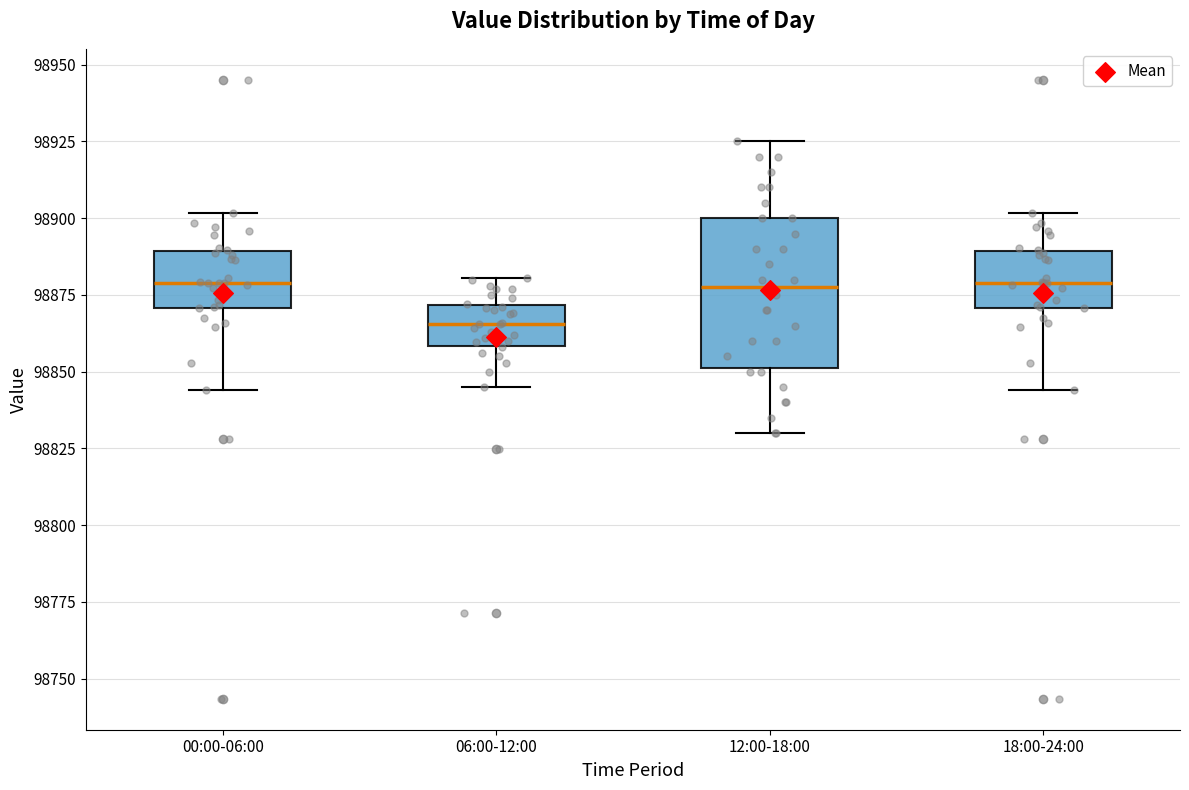

Which box is the tallest, from its lower edge to its upper edge?

12:00-18:00